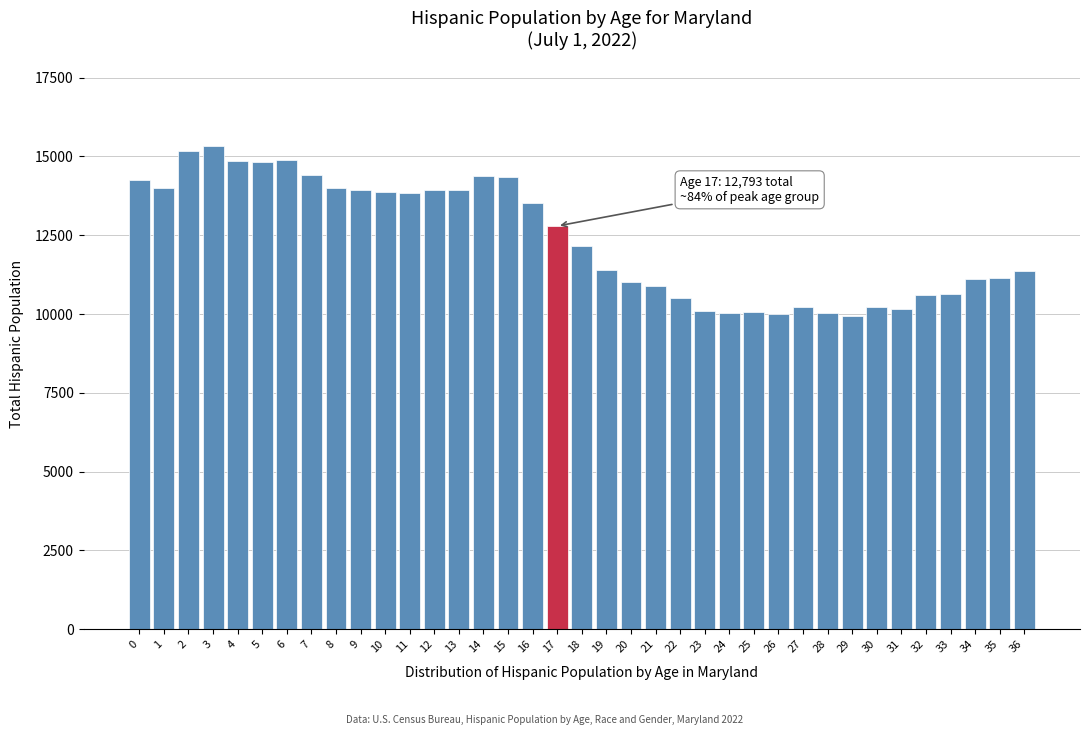

What is the value of the 4th bar from the left?

15320